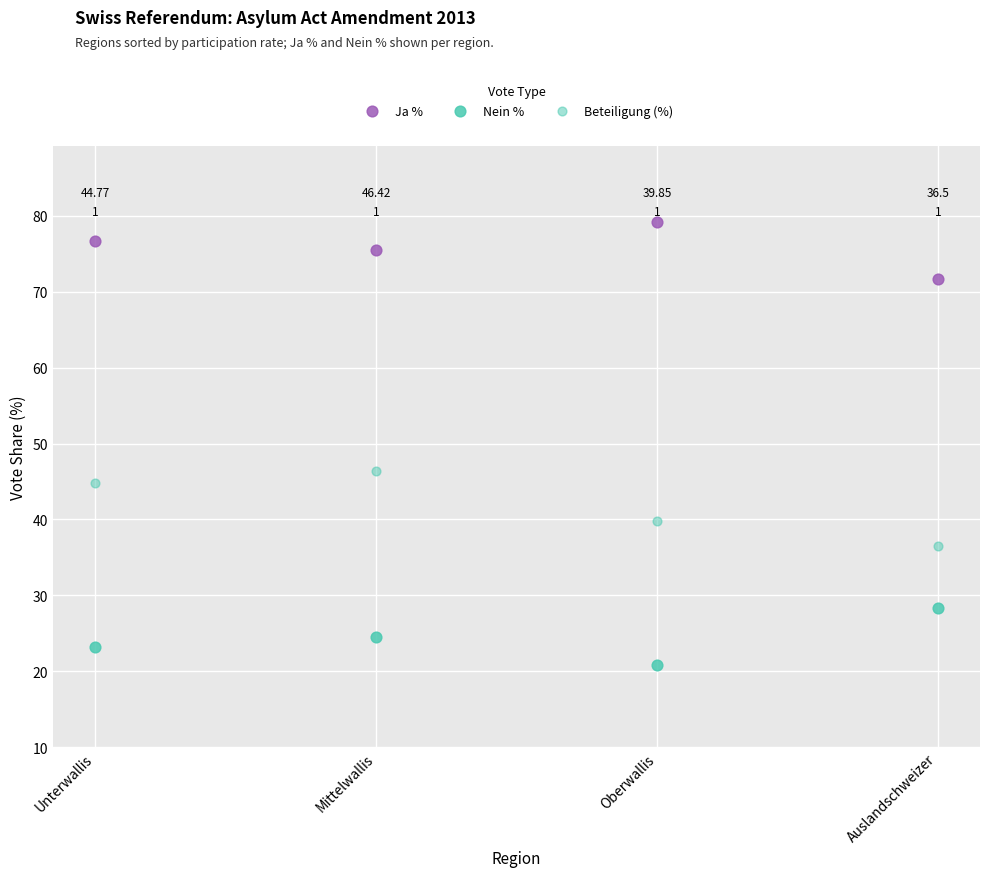

Count the number of points in this scatter plot.

12